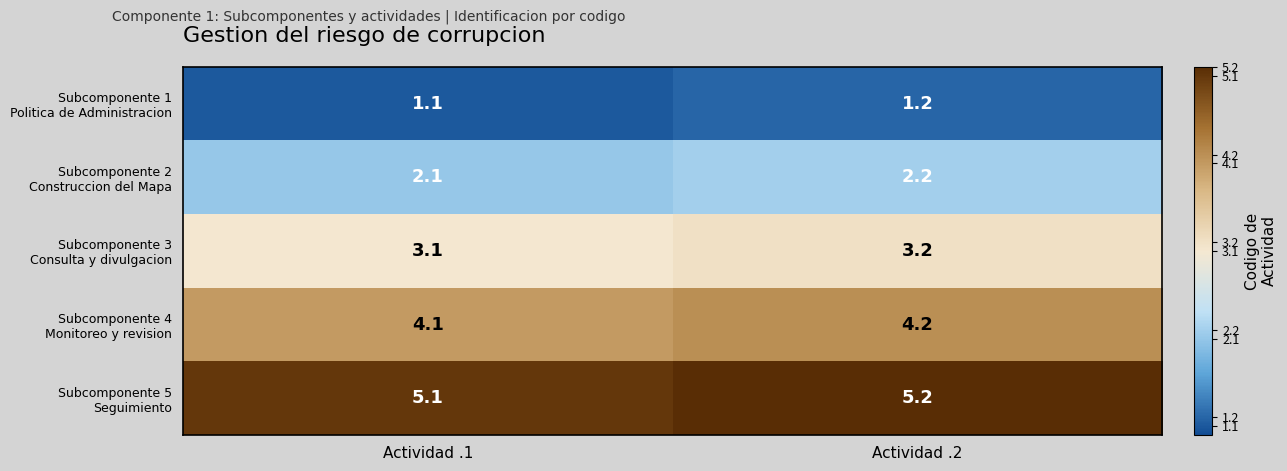

At which category does the chart reach its minimum across all series?

Actividad .1